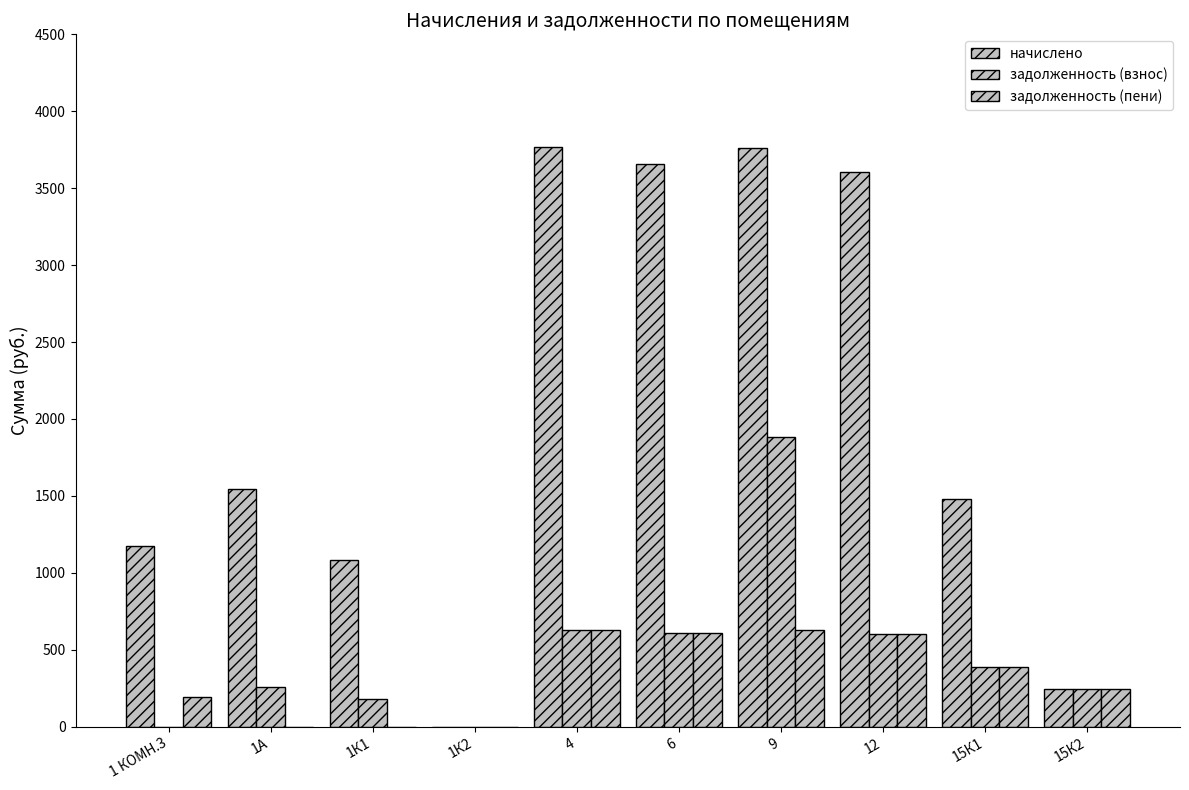

How many distinct data groups are displayed?

3